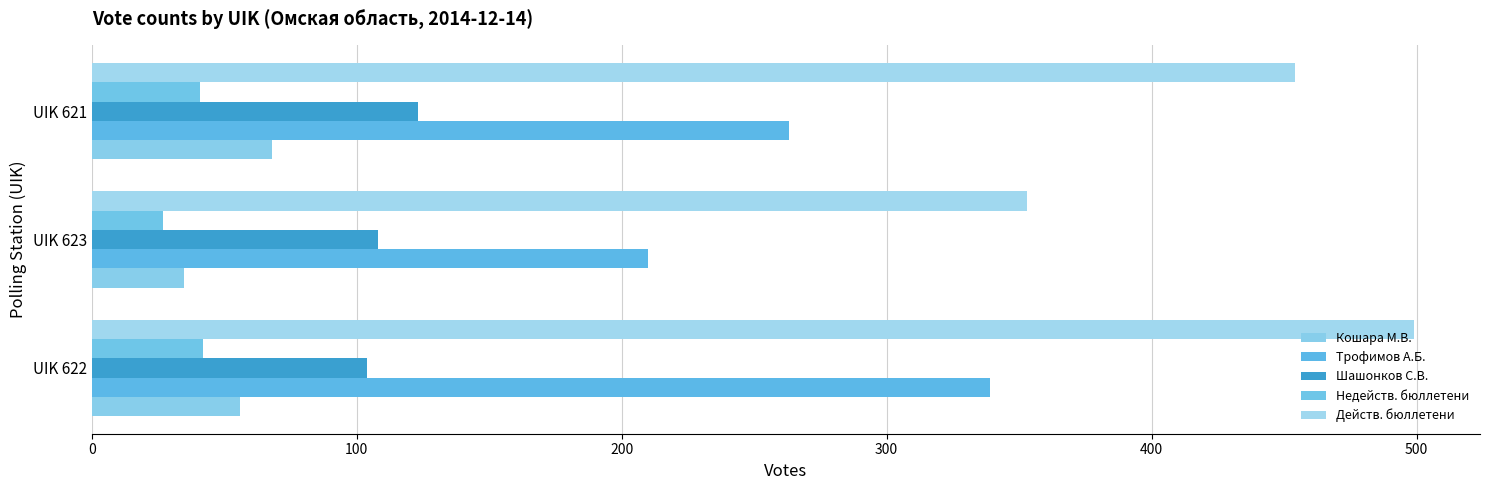

How many distinct data groups are displayed?

5